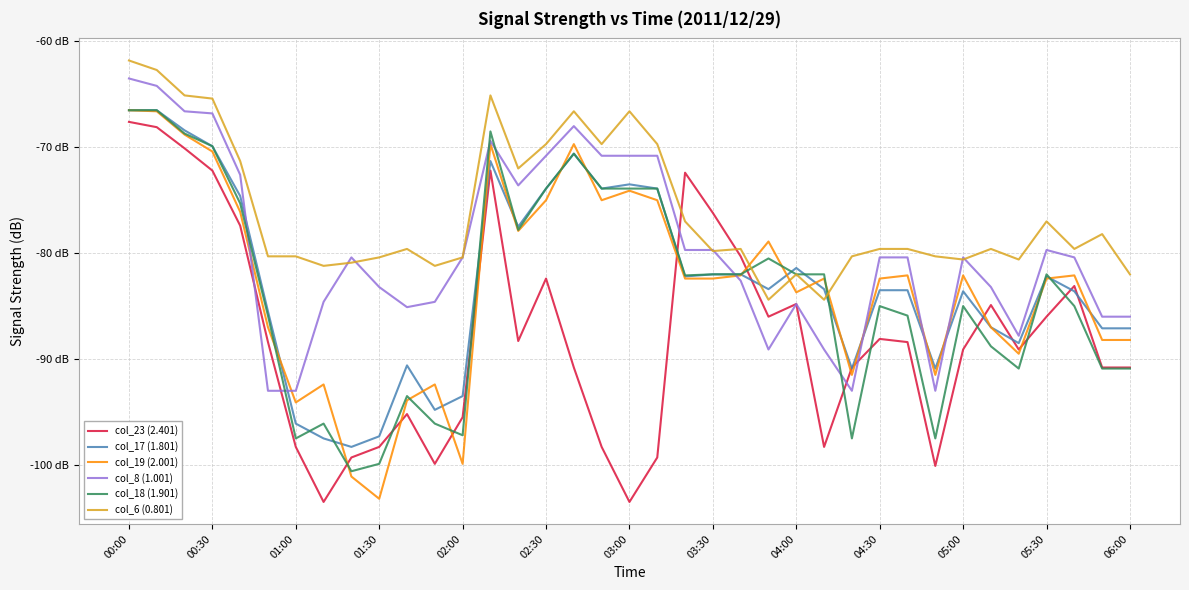

Is this an area chart (filled region under the line)?

No